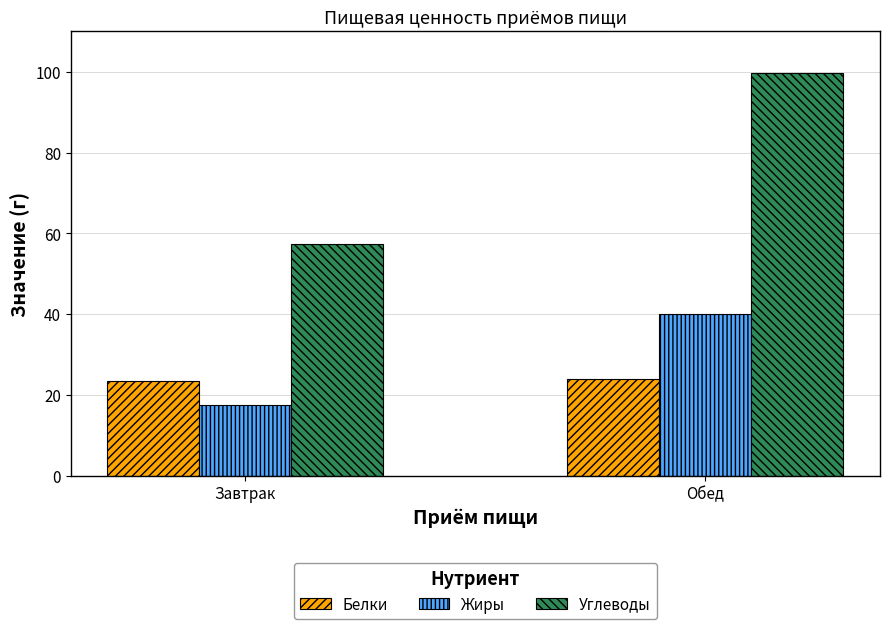

What are all the series names shown in the legend?

Белки, Жиры, Углеводы